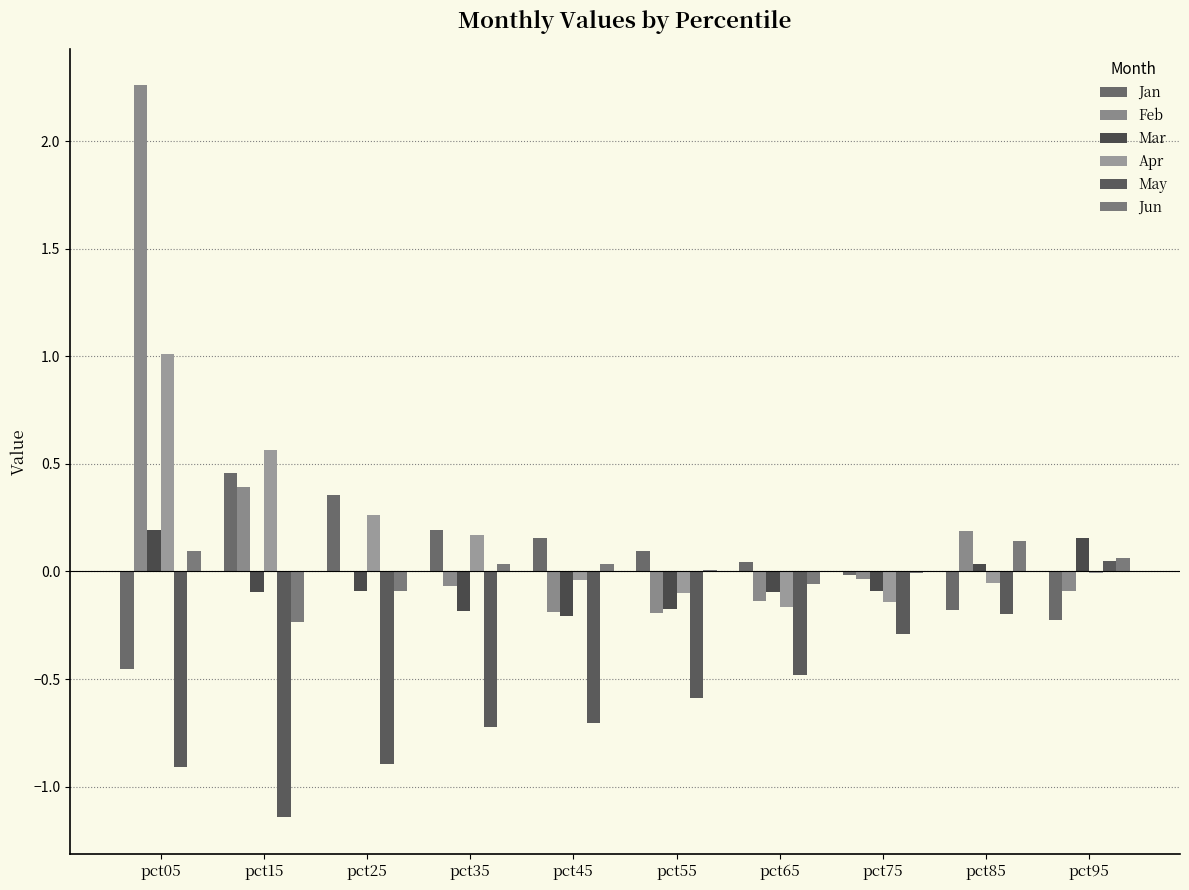

Between pct25 and pct95, which is larger?

pct25